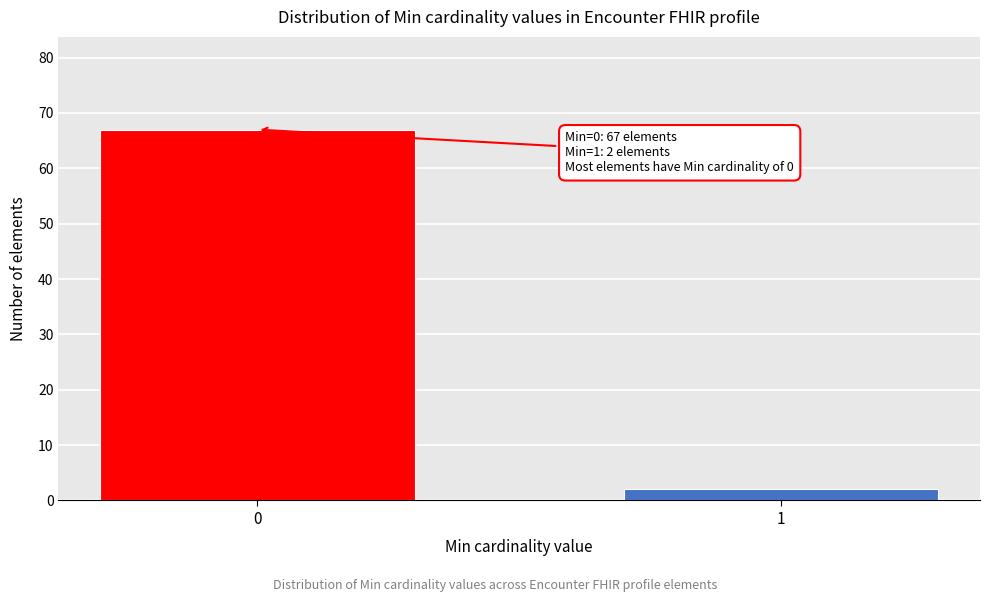

Reading left to right, what are all the values shown in this chart?

0=67	1=2